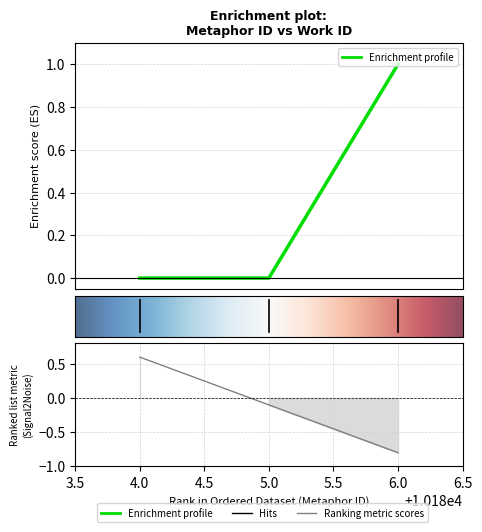

What is the value of the 3rd point from the left?

1.0